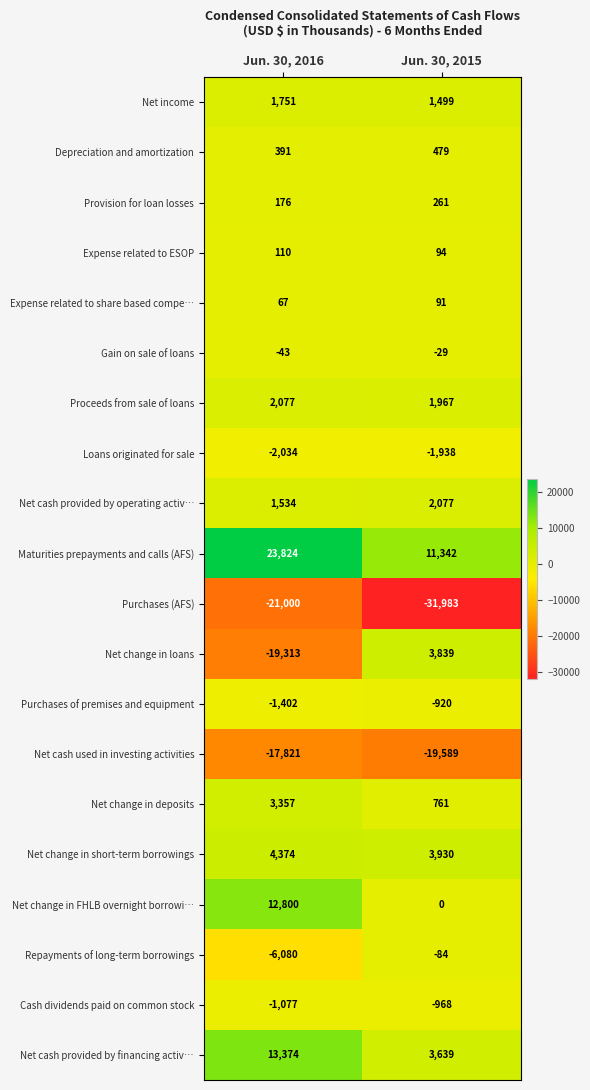

The value of Net income at Jun. 30, 2015 is 2536. True or false?

False